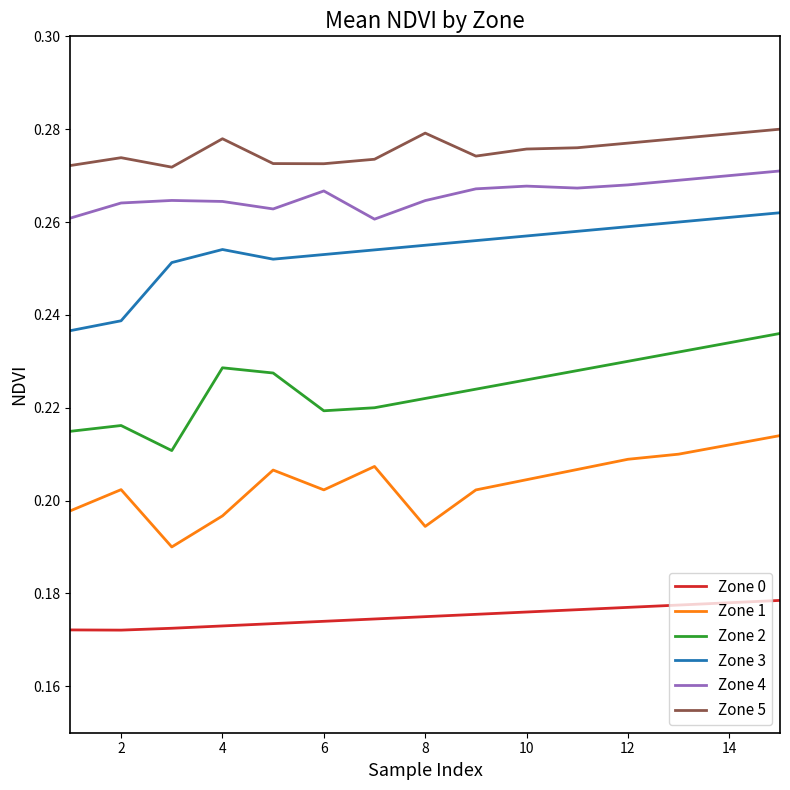

True or false: Zone 3 and Zone 2 cross at least once.

False